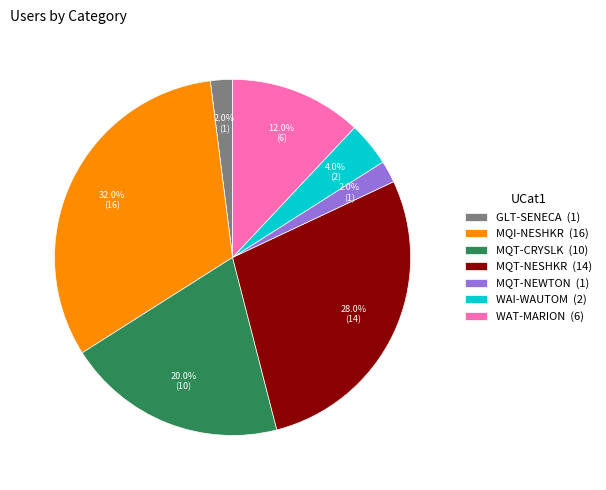

To the nearest percent, what is the difference between the MQT-NESHKR and GLT-SENECA slice percentages?

26%